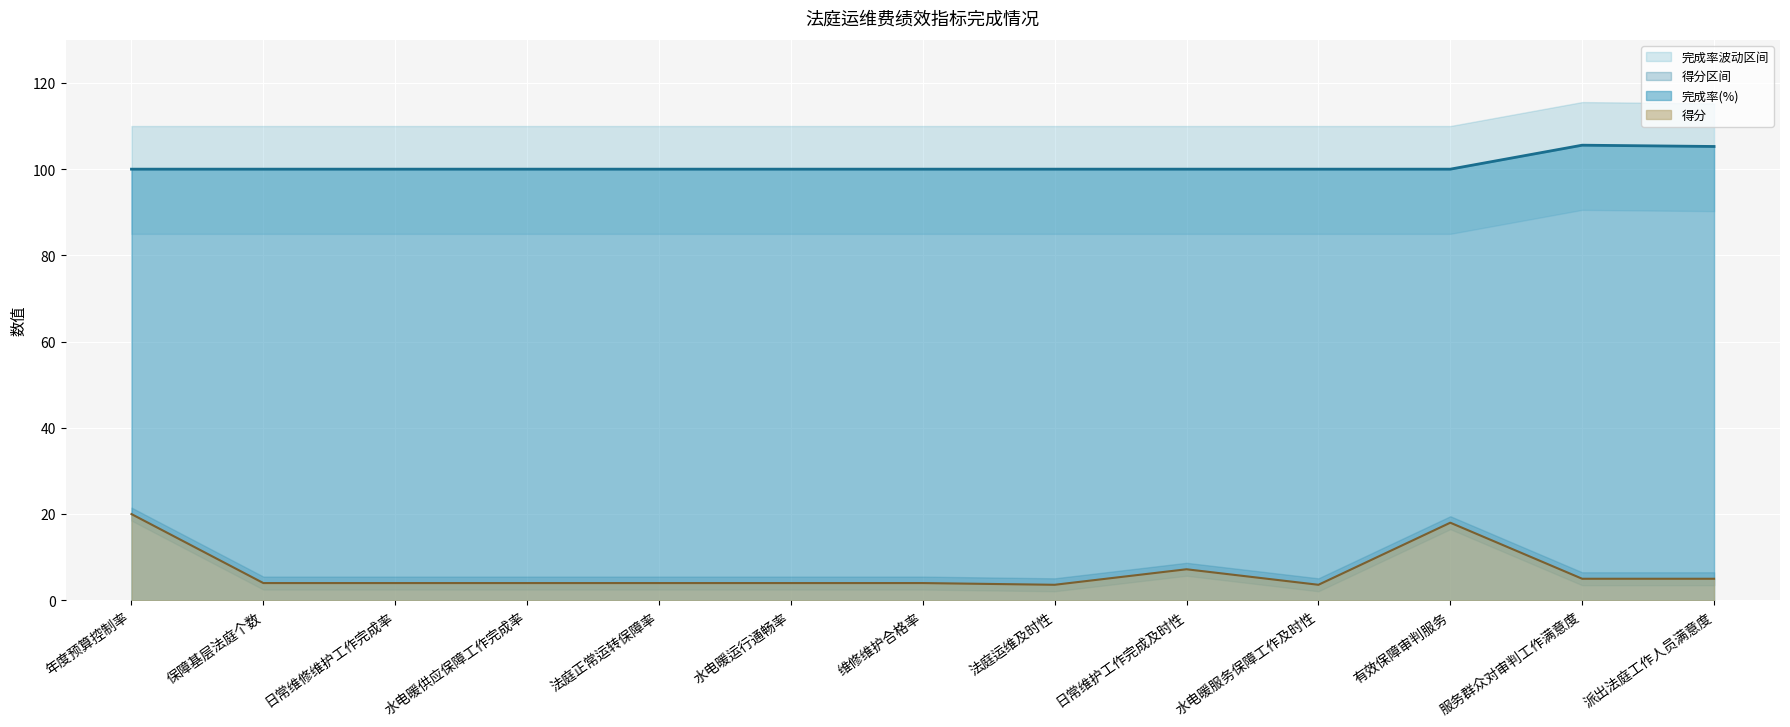

True or false: 得分 and 完成率(%) intersect in this chart.

False